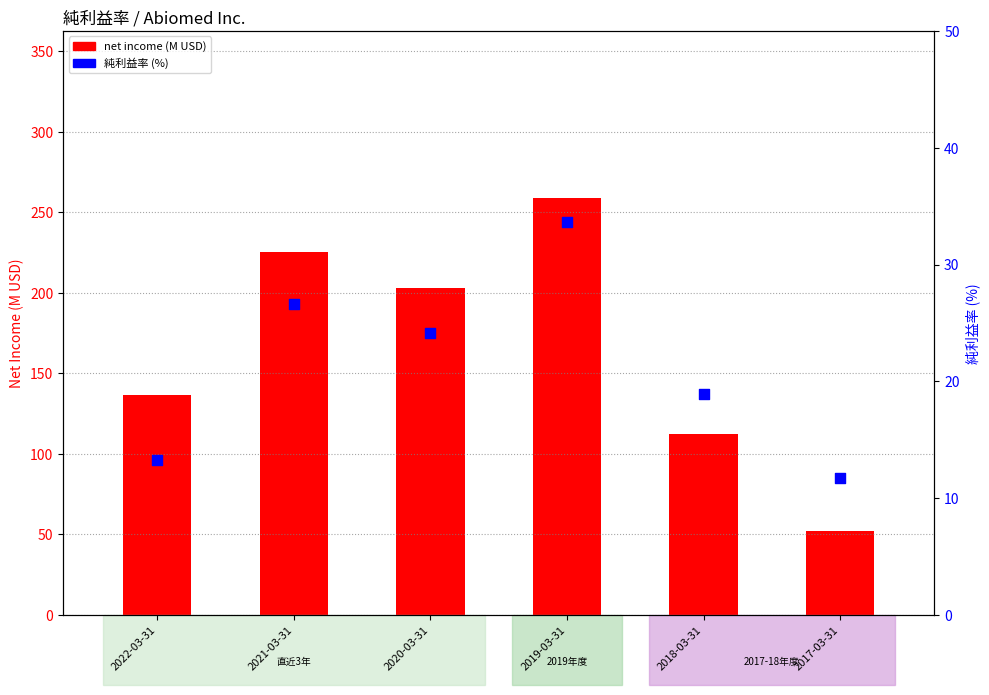

At how many categories does at least one series exceed 52?

6